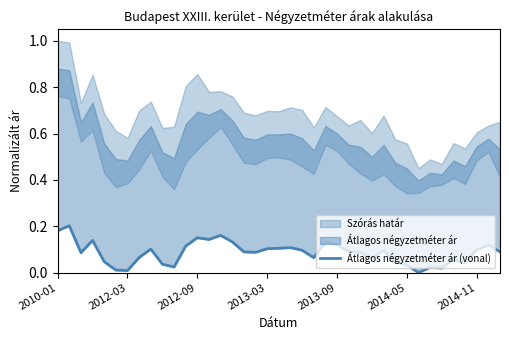

List the labels in order of value, smallest first.

31, 2014-11, 2014-05, 33, 32, 10, 30, 9, 35, 29, 2013-09, 34, 27, 22, 7, 2012-09, 17, 26, 16, 38, 25, 21, 28, 36, 8, 18, 19, 20, 11, 37, 24, 15, 23, 2013-03, 13, 12, 14, 2010-01, 2012-03